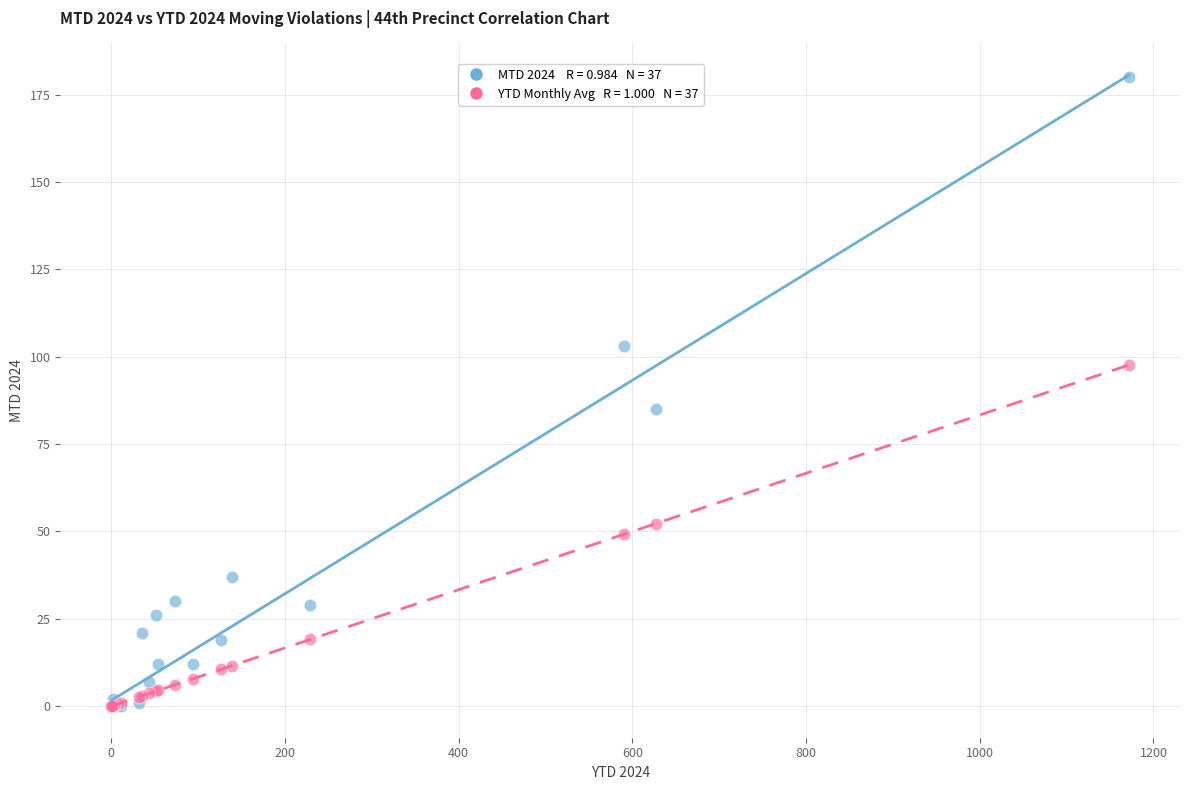

Across all series, what Y value is closest to 90?

85.0